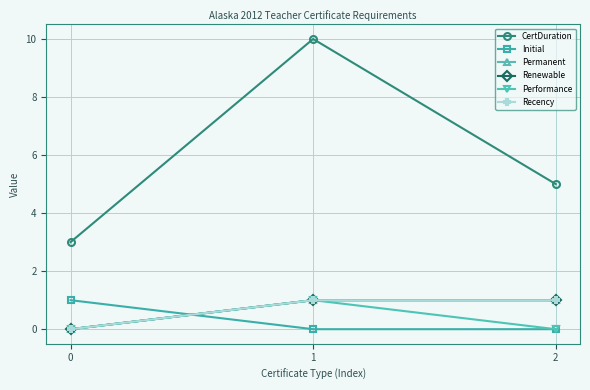

What is the sum of all Initial values?

1